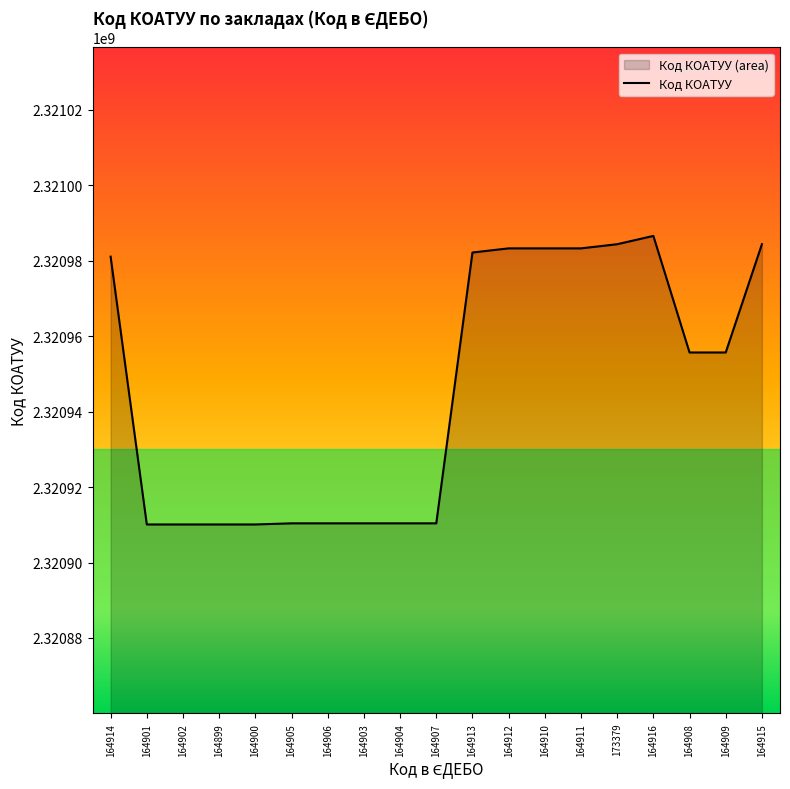

Approximately how many times larger is the value at 164913 compared to 164911?

1.0